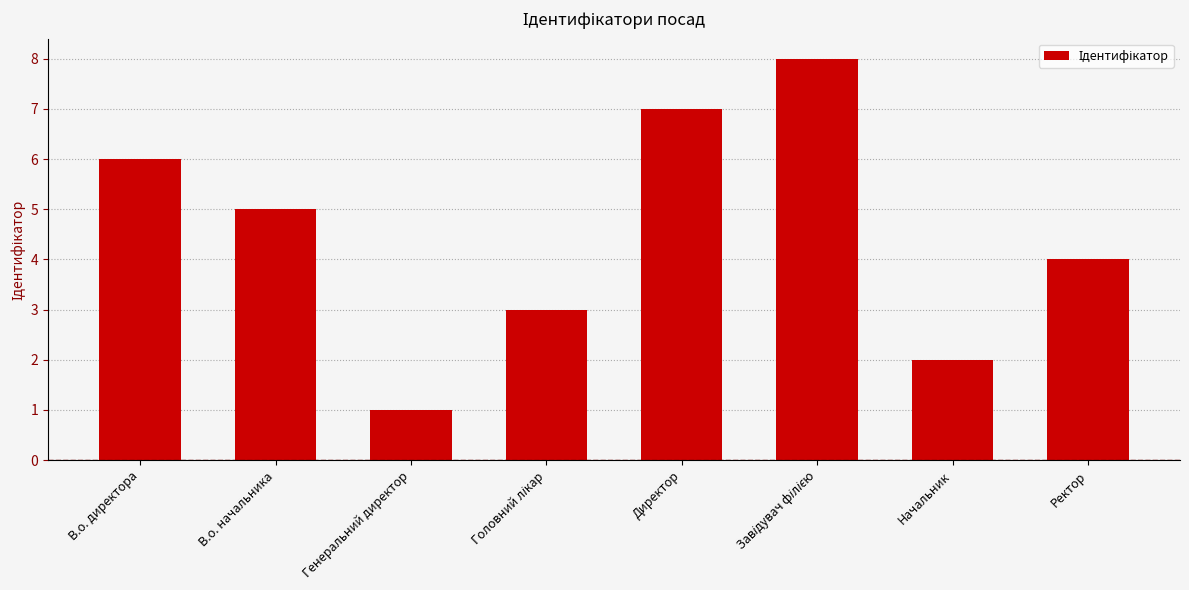

Reading left to right, list all the values displayed in this chart.

6	5	1	3	7	8	2	4